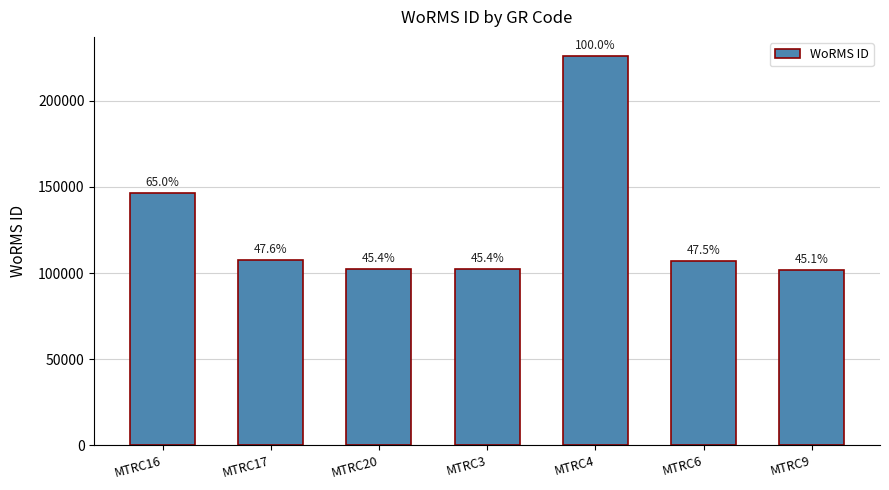

Are the bars horizontal?

No